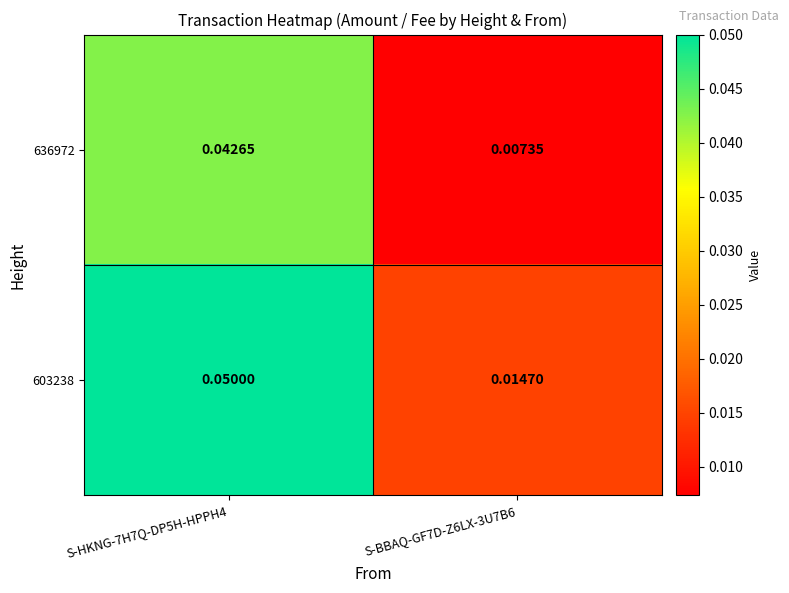

At how many categories does at least one series exceed 0?

2